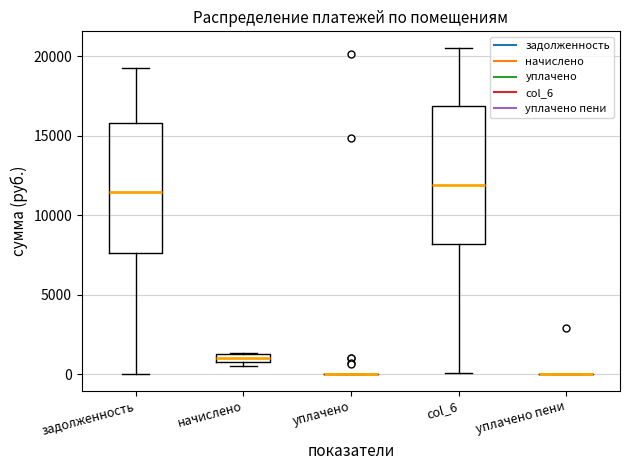

Where is the lower edge of the box for начислено on the y-axis? The values are not printed on the chart, so give them approximately, as read against the axis.

500